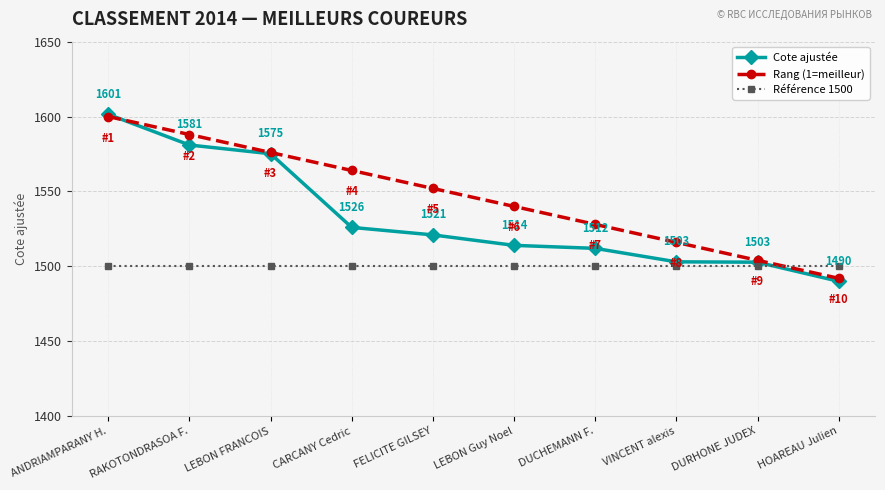

At which category does the chart reach its peak across all series?

ANDRIAMPARANY H.